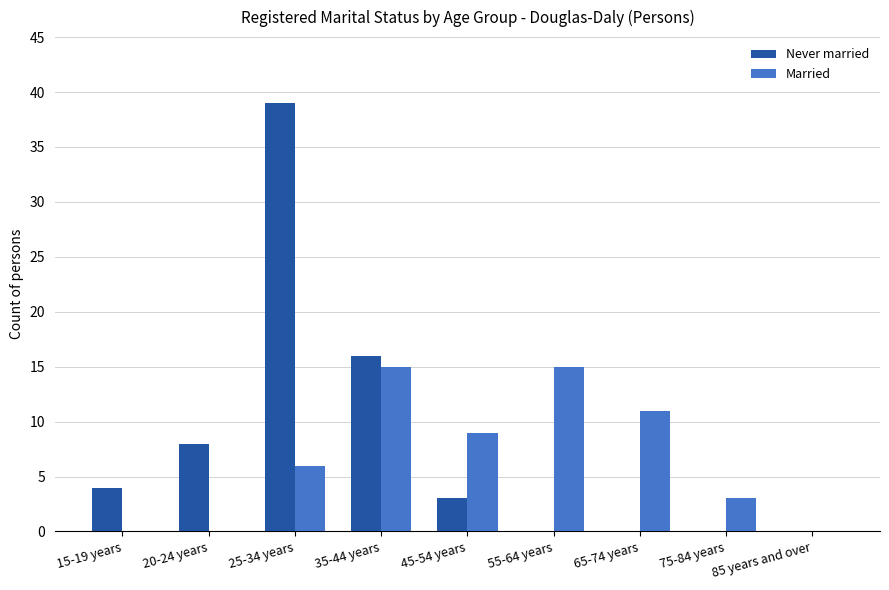

What is the maximum value shown in the chart?

39